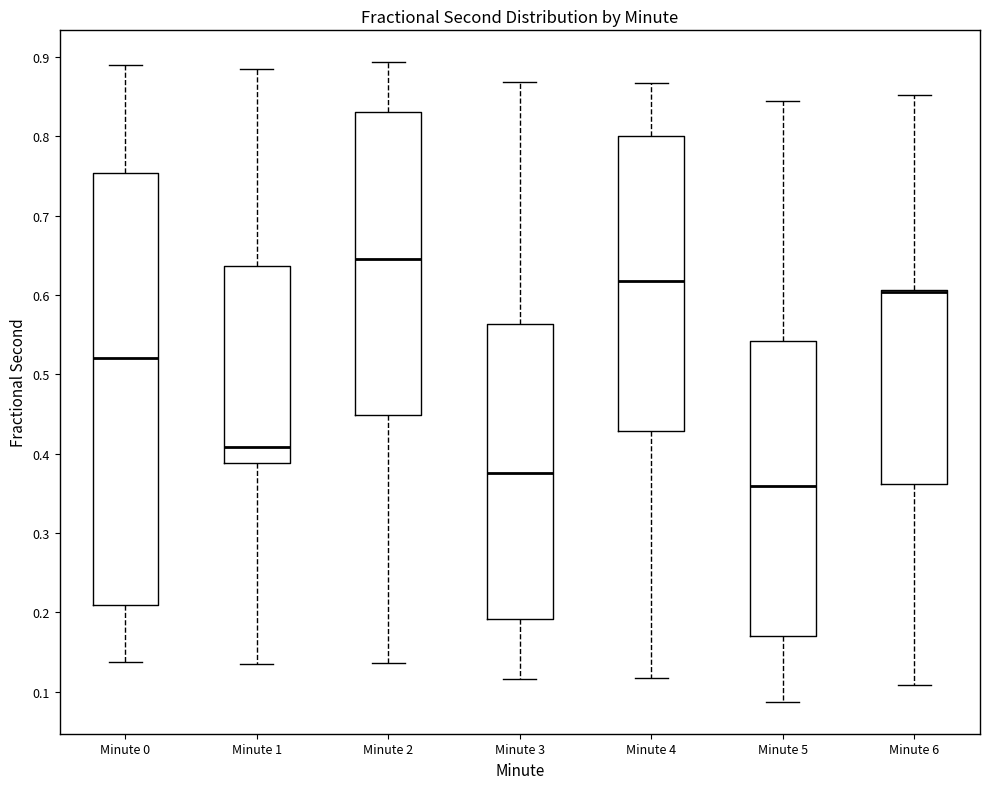

Reading left to right, read every box against the y-axis: the position of its median line, the range the box covers, and the ends of its whiskers. The values are not printed on the chart, so give them approximately, as read against the axis.

Minute 0: median 0.52, box 0.21 to 0.75, whiskers 0.14 to 0.89
Minute 1: median 0.41, box 0.39 to 0.64, whiskers 0.14 to 0.88
Minute 2: median 0.64, box 0.45 to 0.83, whiskers 0.14 to 0.89
Minute 3: median 0.38, box 0.19 to 0.56, whiskers 0.12 to 0.87
Minute 4: median 0.62, box 0.43 to 0.80, whiskers 0.12 to 0.87
Minute 5: median 0.36, box 0.17 to 0.54, whiskers 0.09 to 0.84
Minute 6: median 0.60 (drawn on the box's upper edge), box 0.36 to 0.61, whiskers 0.11 to 0.85